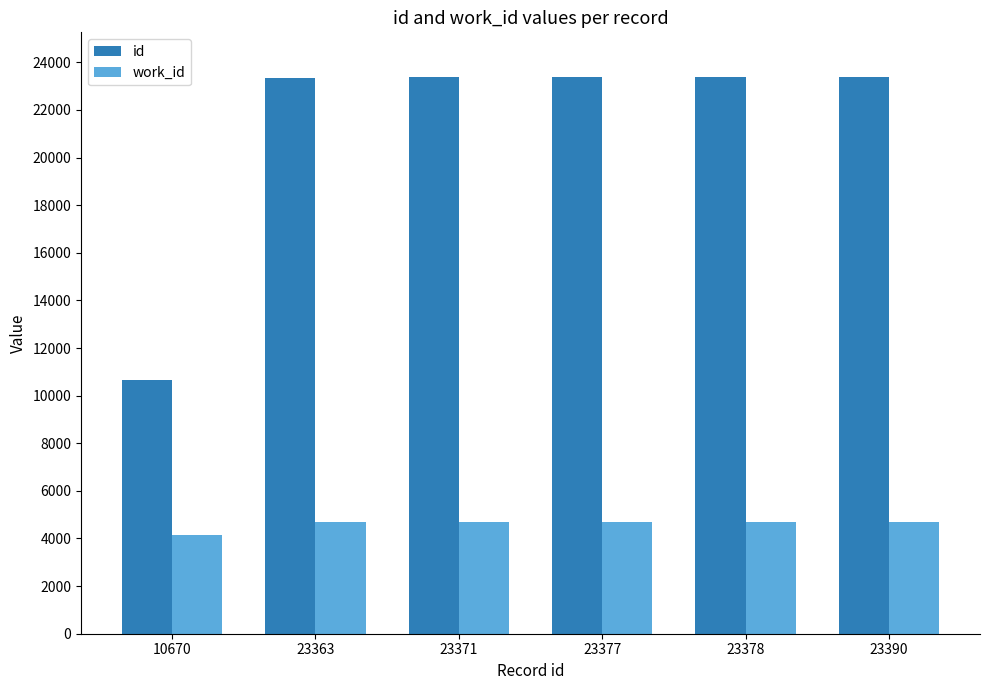

At 23378, list the series in order from smallest to largest.

work_id, id